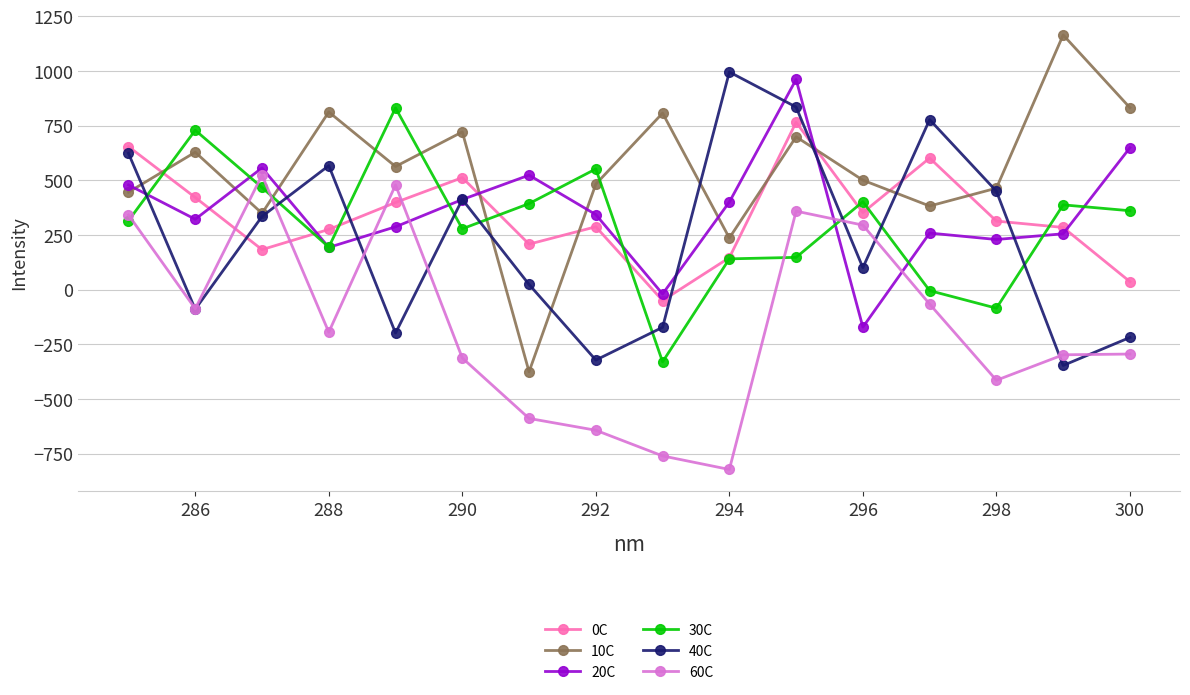

Which series has the largest range (max minus min)?

10C